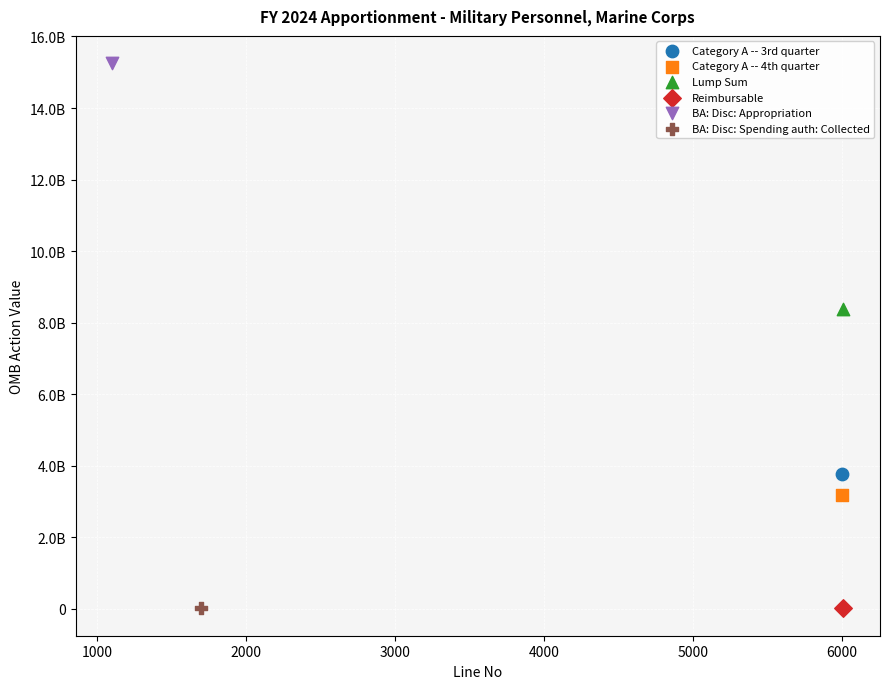

What are all the series names shown in the legend?

Category A -- 3rd quarter, Category A -- 4th quarter, Lump Sum, Reimbursable, BA: Disc: Appropriation, BA: Disc: Spending auth: Collected